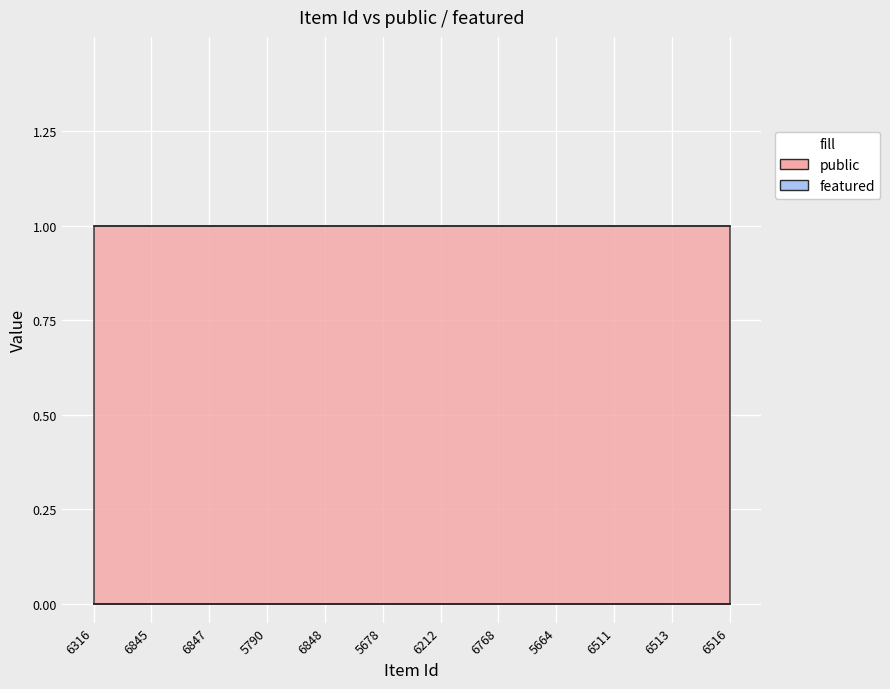

At which category is the sum across all series the highest?

6316